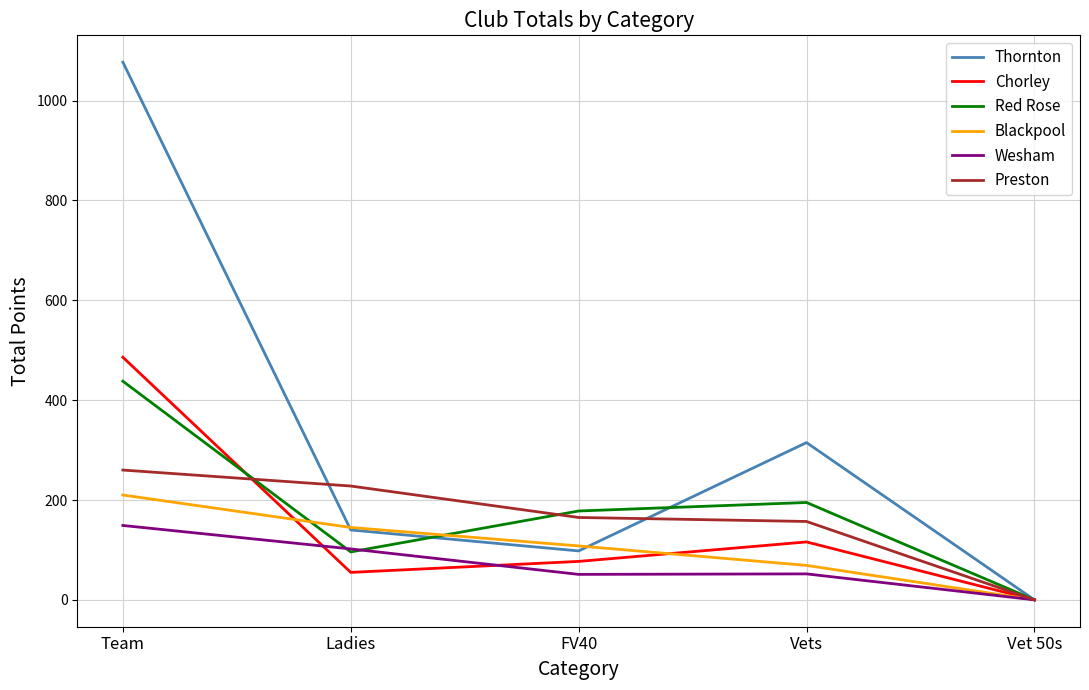

At which category is the sum across all series the highest?

Team